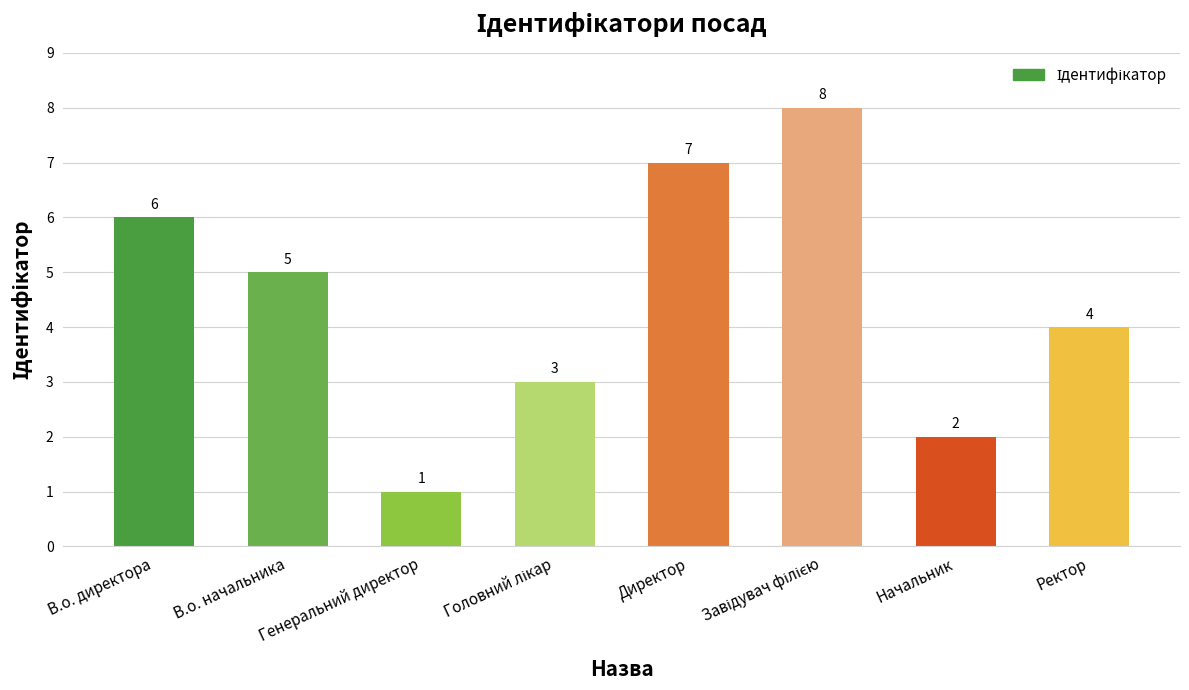

Reading left to right, list all the values displayed in this chart.

6	5	1	3	7	8	2	4